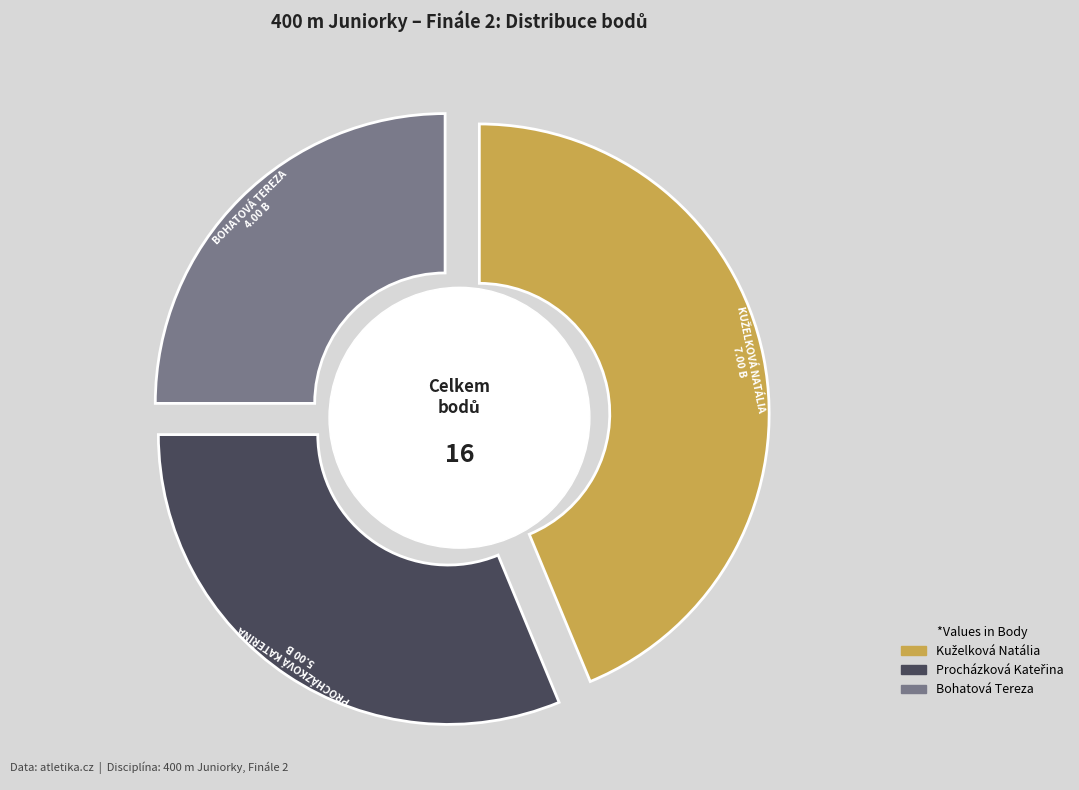

True or false: Bohatová Tereza accounts for 25% of the total.

True